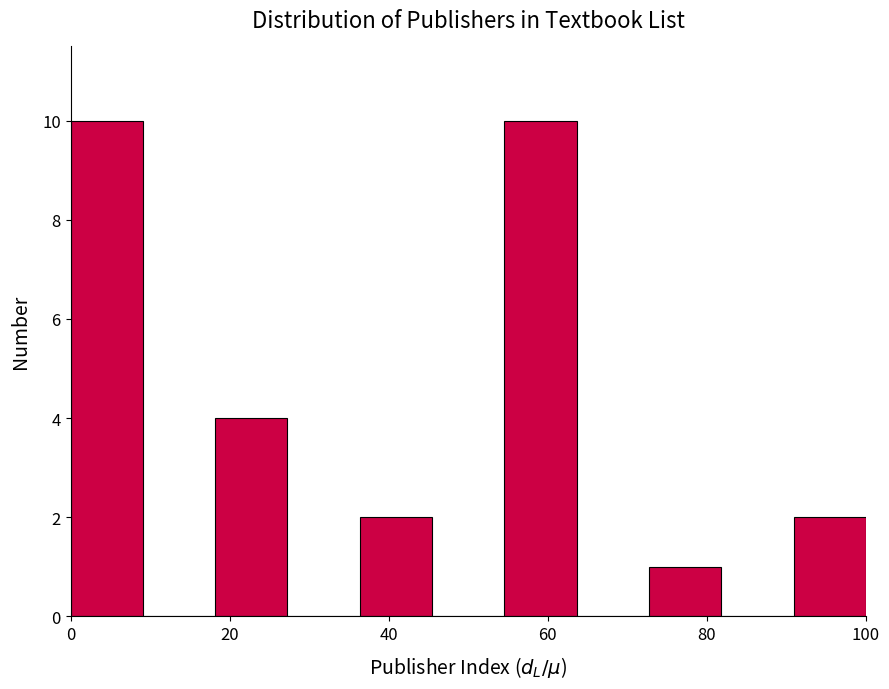

Reading left to right, list every bar in this chart as the range it spans on the x-axis followed by its height. Neither the bar edges nor the heights are printed on the chart, so give them approximately, as read against the axes.

0 to 10: 10
10 to 18: 0
18 to 28: 4
28 to 36: 0
36 to 46: 2
46 to 54: 0
54 to 64: 10
64 to 72: 0
72 to 82: 1
82 to 90: 0
90 to 100: 2